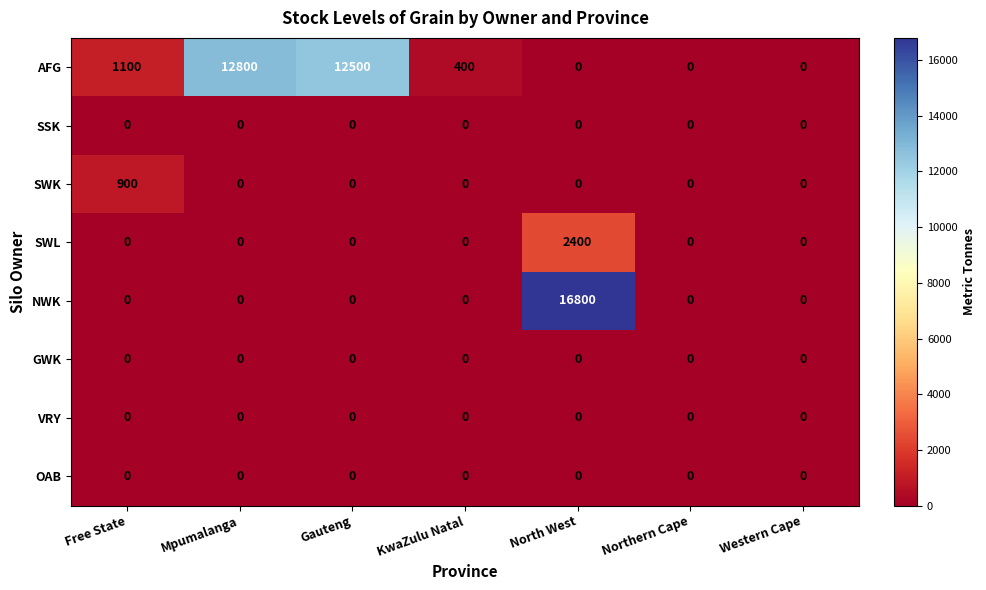

What is the total value across all series at Mpumalanga?

12800